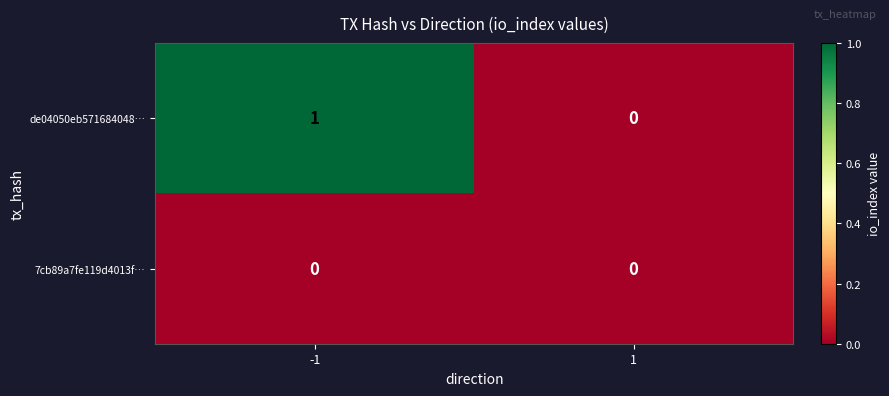

List the series in order of their peak value, lowest first.

7cb89a7fe119d4013f…, de04050eb571684048…